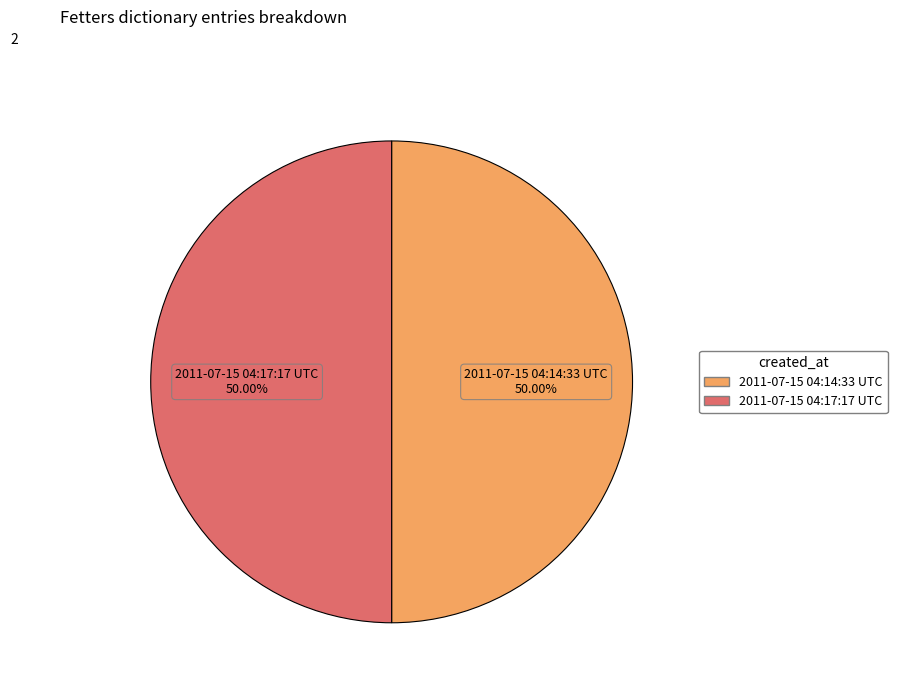

What is the ratio of the value at 2011-07-15 04:17:17 UTC to the value at 2011-07-15 04:14:33 UTC?

1.0